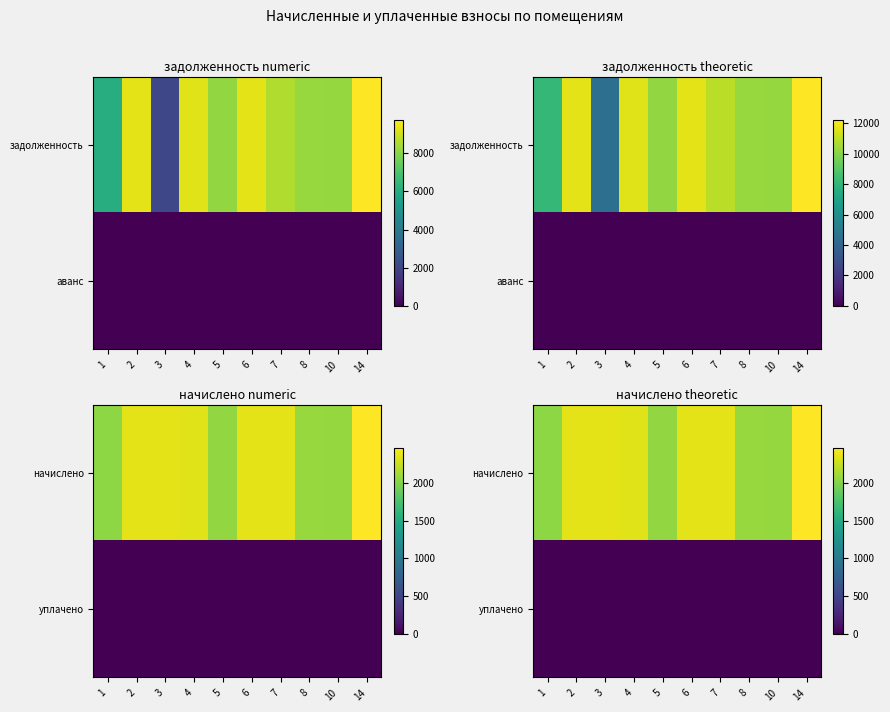

What is the total value across all series at 3?

2362.0